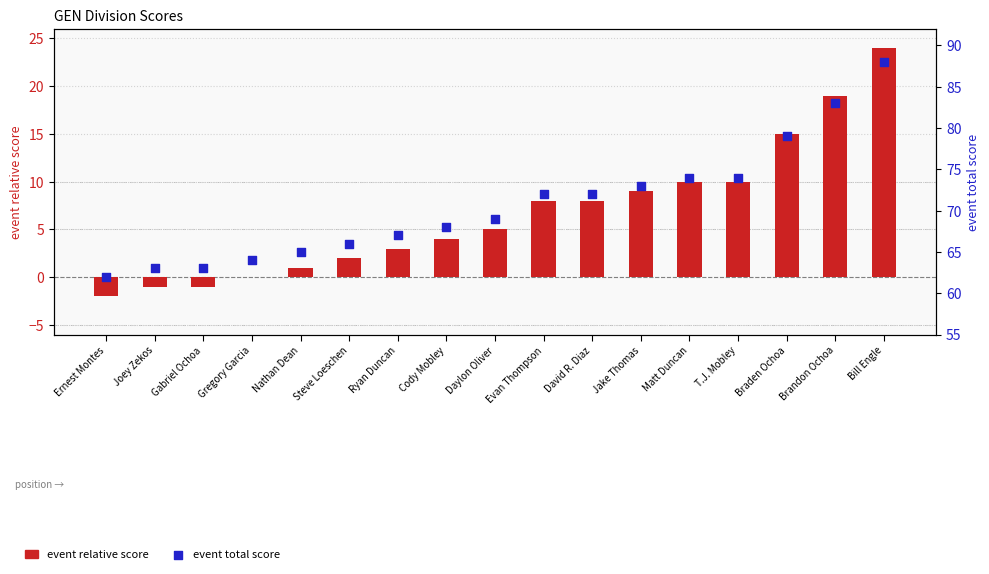

Which series has the widest spread of Y values?

event relative score